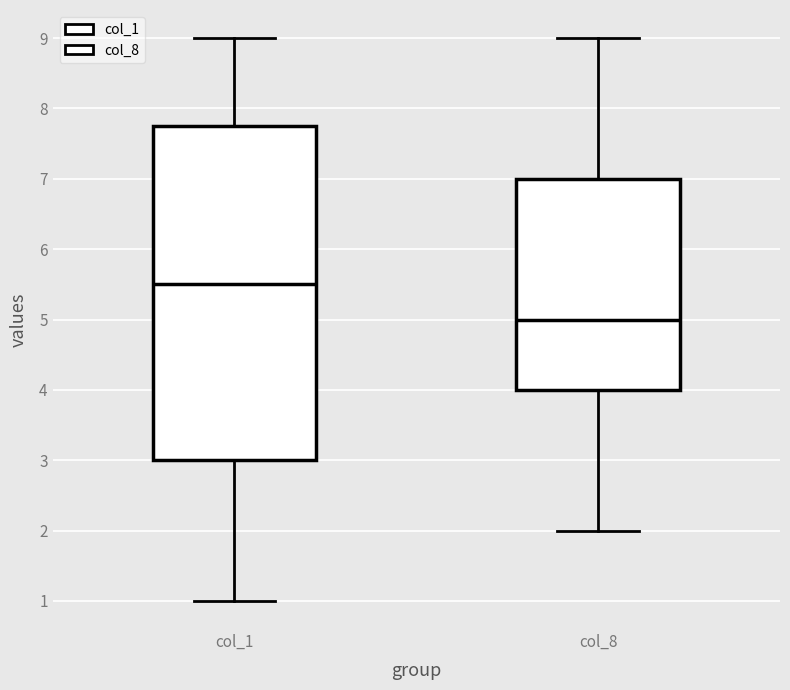

Reading left to right, transcribe this box plot: for each box, give where its median line is, the range the box spans, and where its two whiskers end, as read against the y-axis. The values are not printed on the chart, so give them approximately, as read against the axis.

col_1: median 5.5, box 3.0 to 7.8, whiskers 1.0 to 9.0
col_8: median 5.0, box 4.0 to 7.0, whiskers 2.0 to 9.0